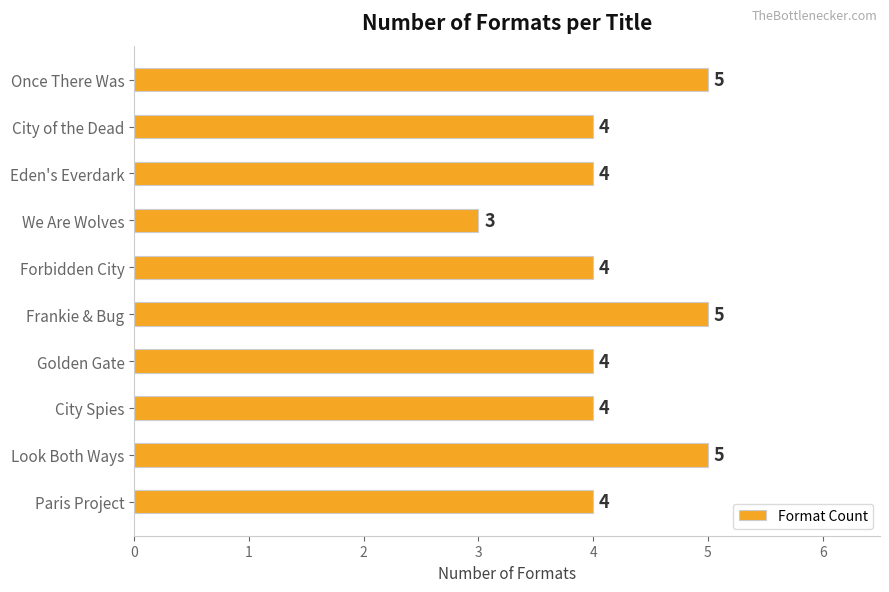

Reading bottom to top, list all the values displayed in this chart.

4	5	4	4	5	4	3	4	4	5